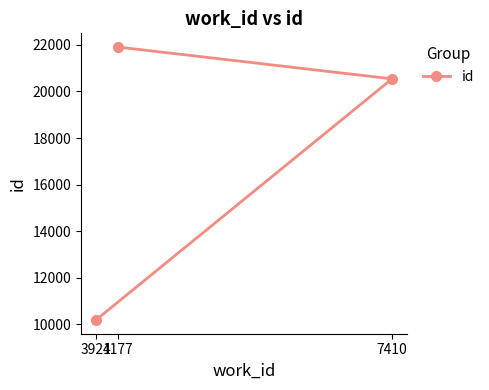

What is the minimum value shown in the chart?

10175